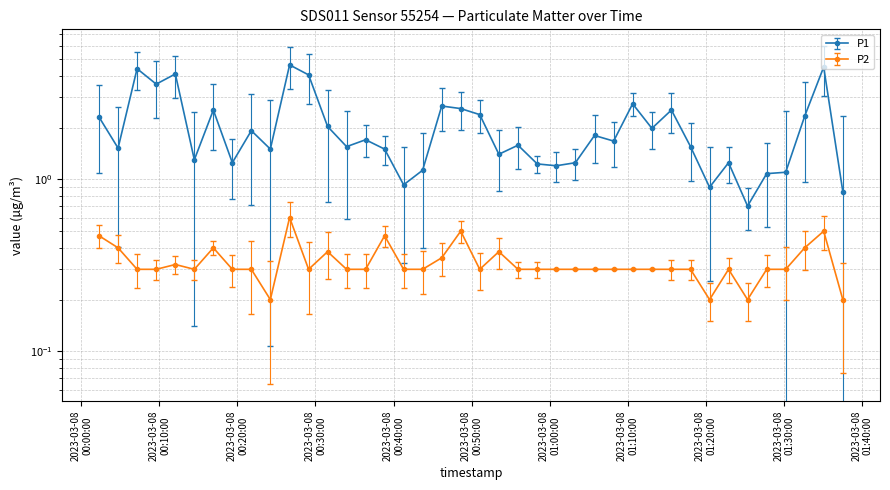

Which series has the largest range (max minus min)?

P1